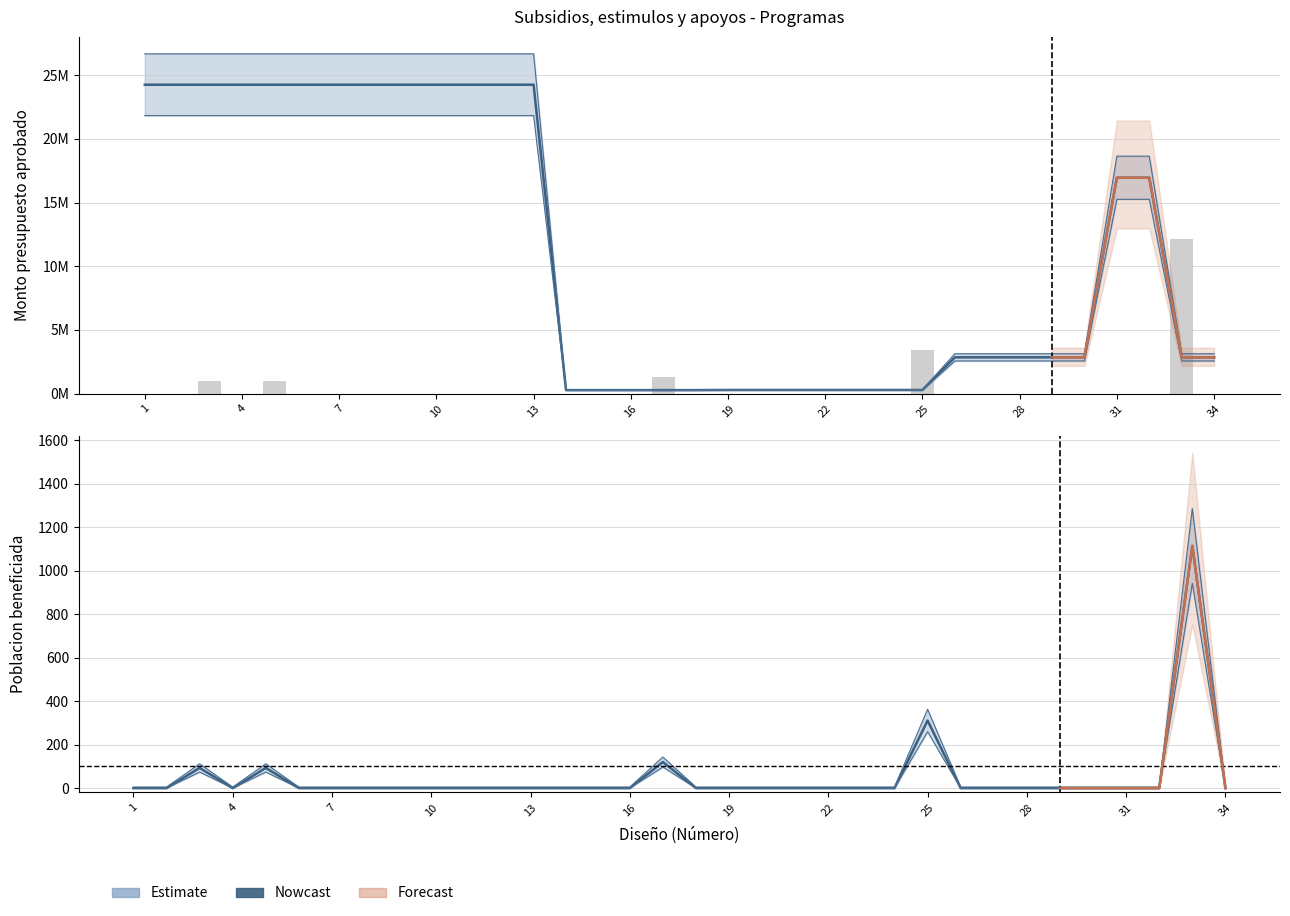

Between 19 and 25, which series saw the biggest shift?

Nowcast